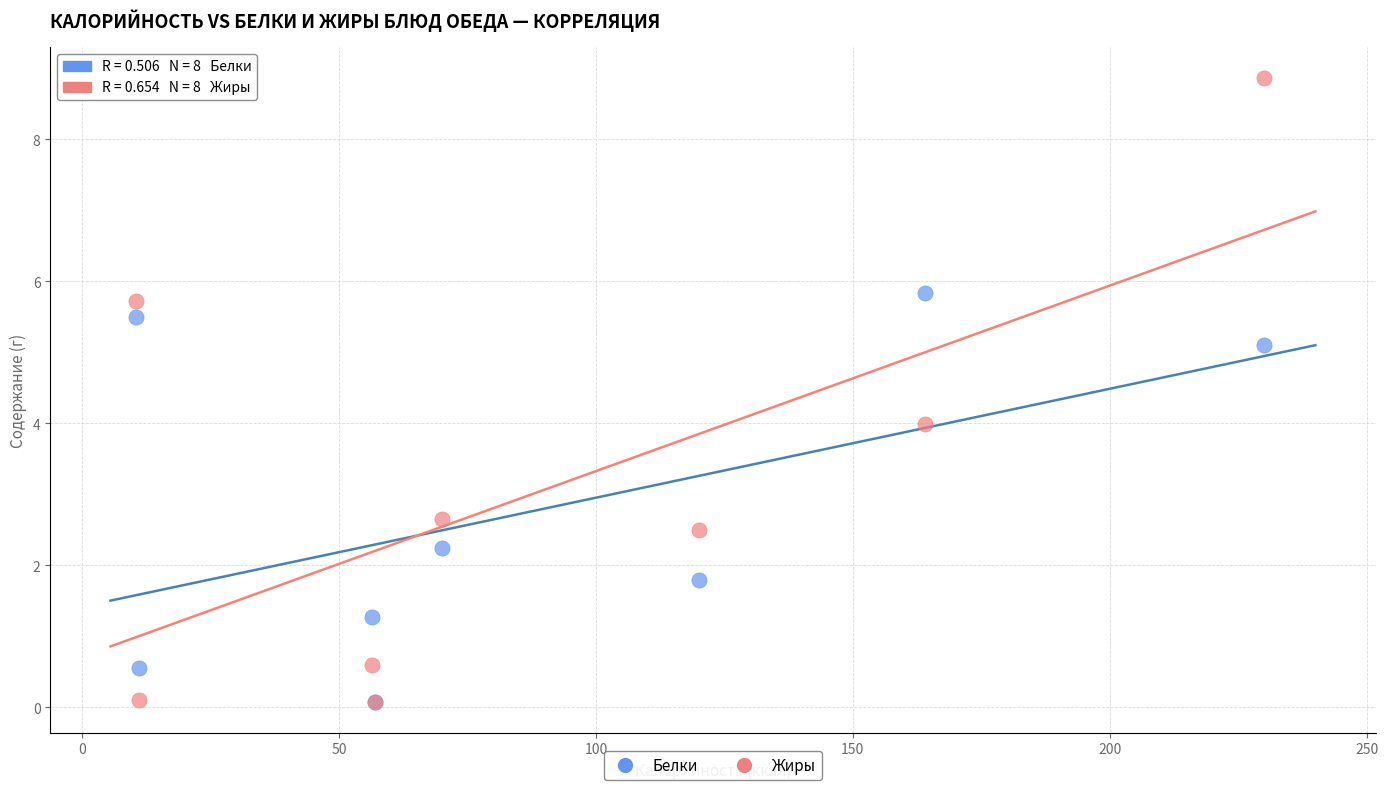

What are all the series names shown in the legend?

Белки, Жиры